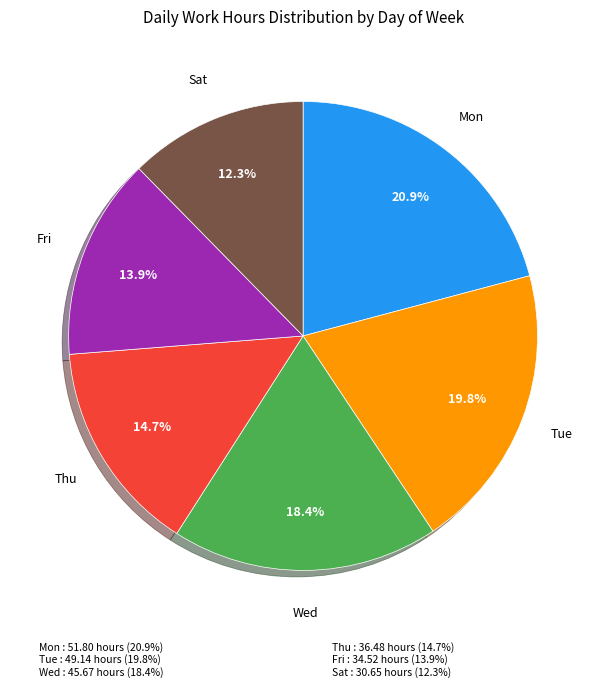

How many slices are in this pie chart?

6